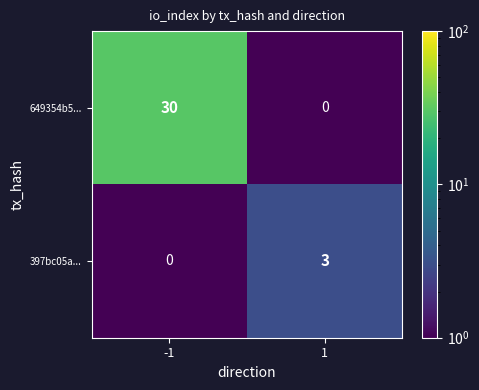

Which series changed the most between -1 and 1?

649354b5...